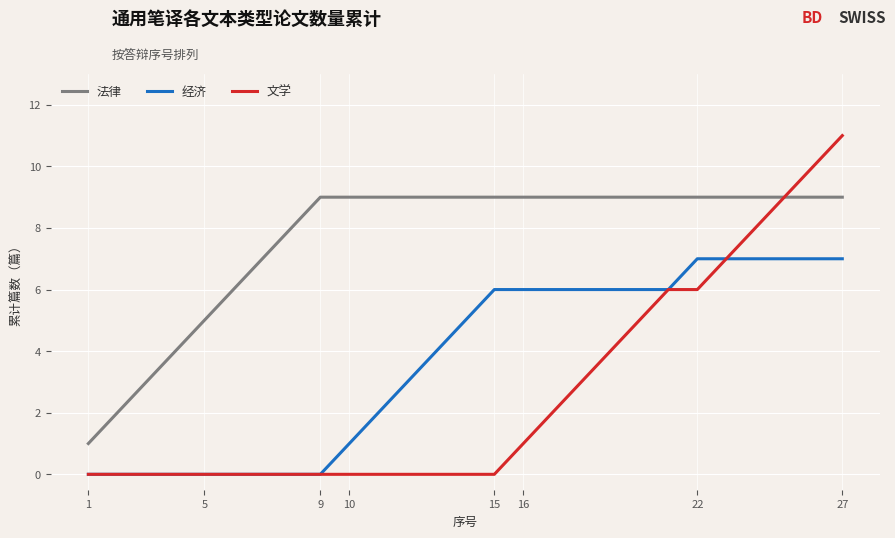

Reading left to right, extract all data points from this chart.

法律: 1	2	3	4	5	6	7	8	9	9	9	9	9	9	9	9	9	9	9	9	9	9	9	9	9	9	9
经济: 0	0	0	0	0	0	0	0	0	1	2	3	4	5	6	6	6	6	6	6	6	7	7	7	7	7	7
文学: 0	0	0	0	0	0	0	0	0	0	0	0	0	0	0	1	2	3	4	5	6	6	7	8	9	10	11